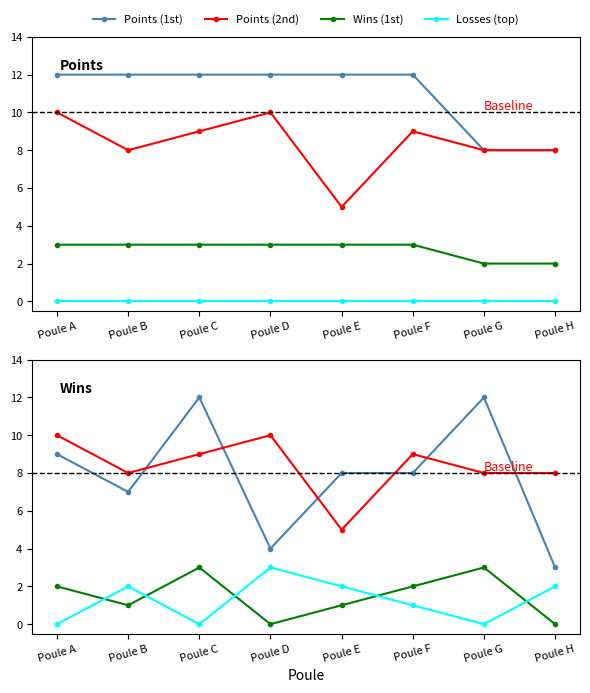

True or false: Points top and Wins (W) intersect in this chart.

False